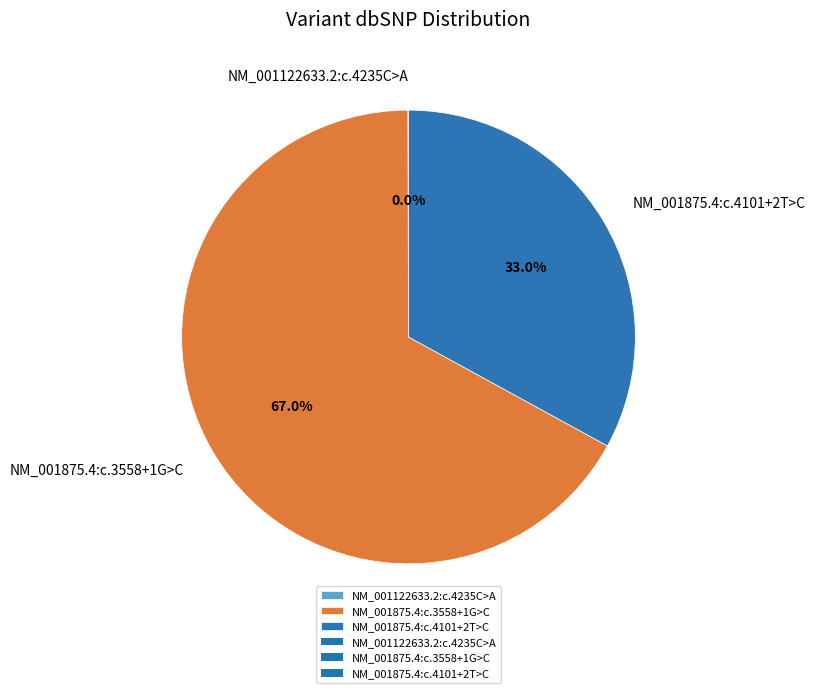

To the nearest percent, what is the difference between the largest and smallest slice percentages?

67%